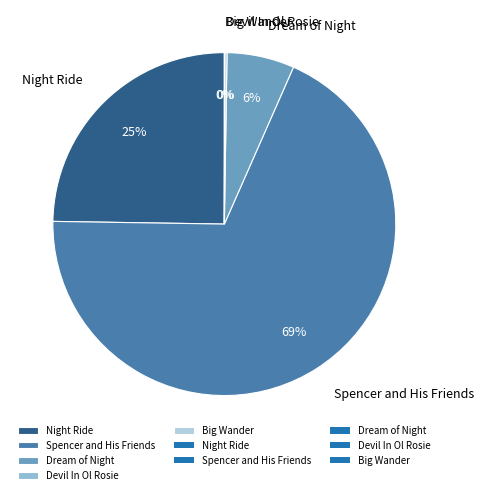

Which category has the biggest portion of the pie?

Spencer and His Friends